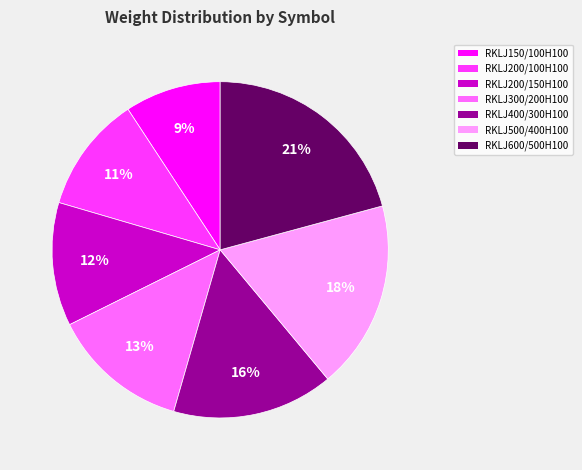

To the nearest percent, what portion does RKLJ200/100H100 represent?

11%